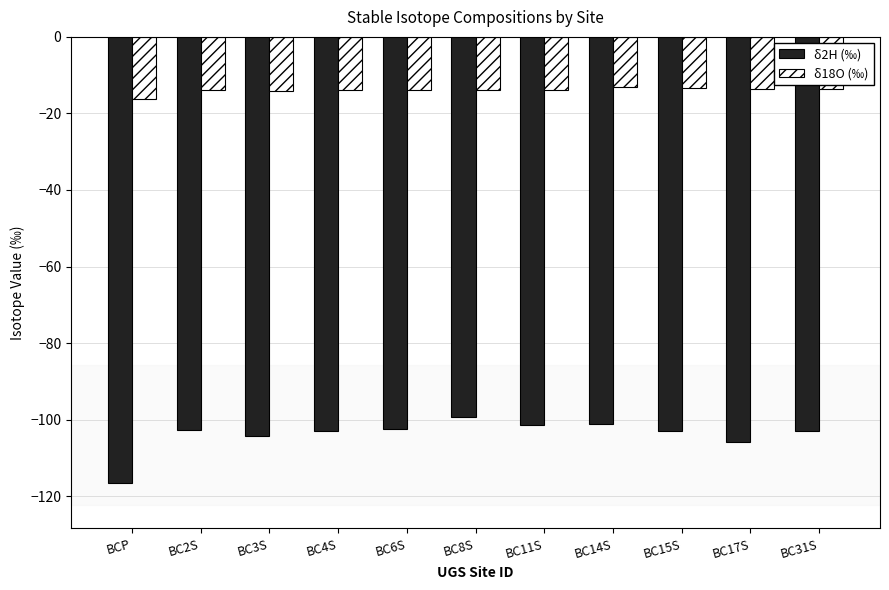

What is the average value of the δ18O (‰) series?

-13.9